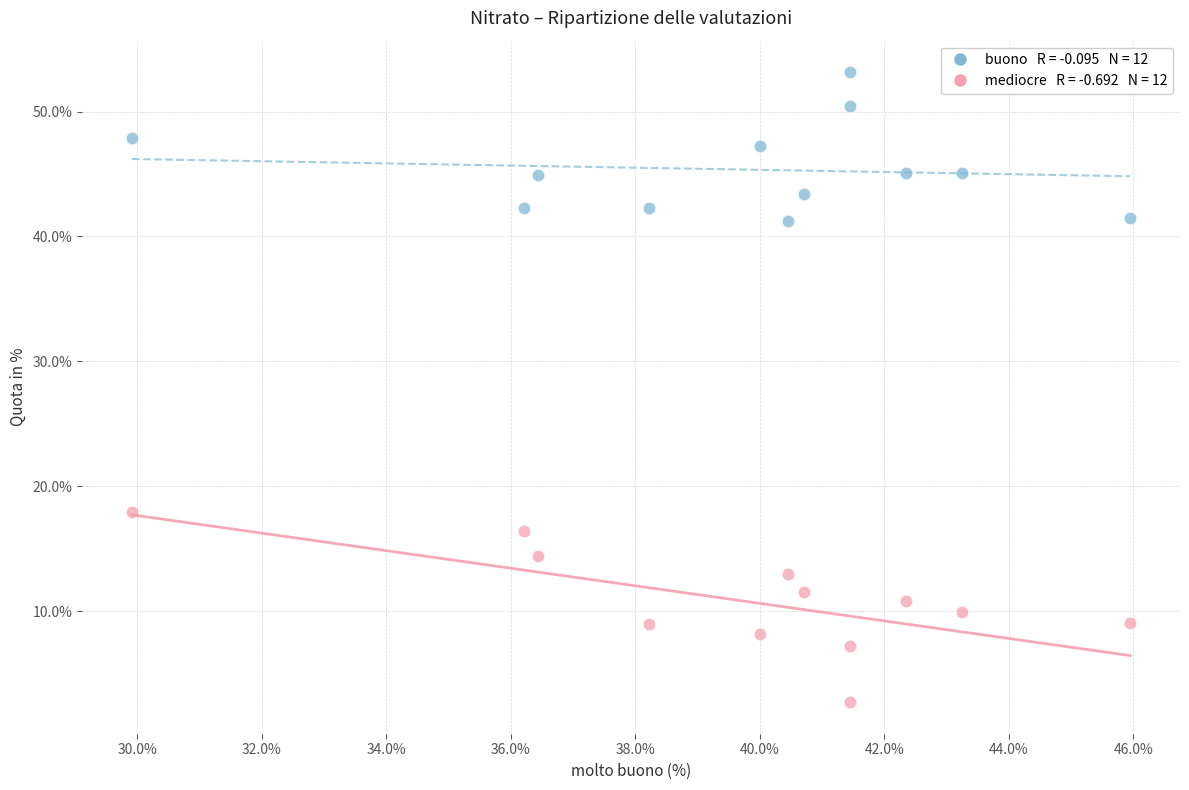

Across all data points, what is the range of X values (max minus min)?

16.0